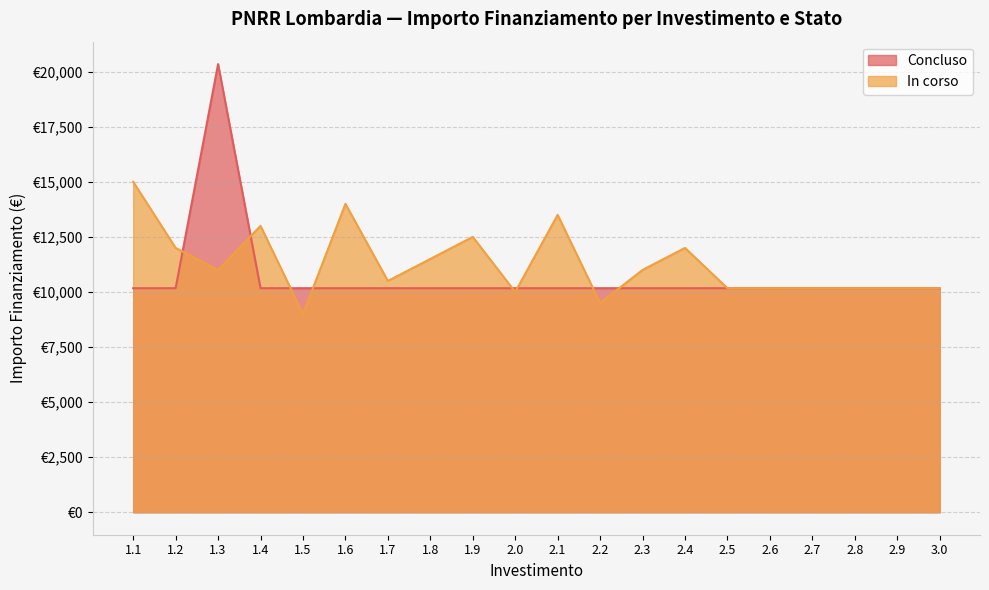

What is the smallest value displayed?

9000